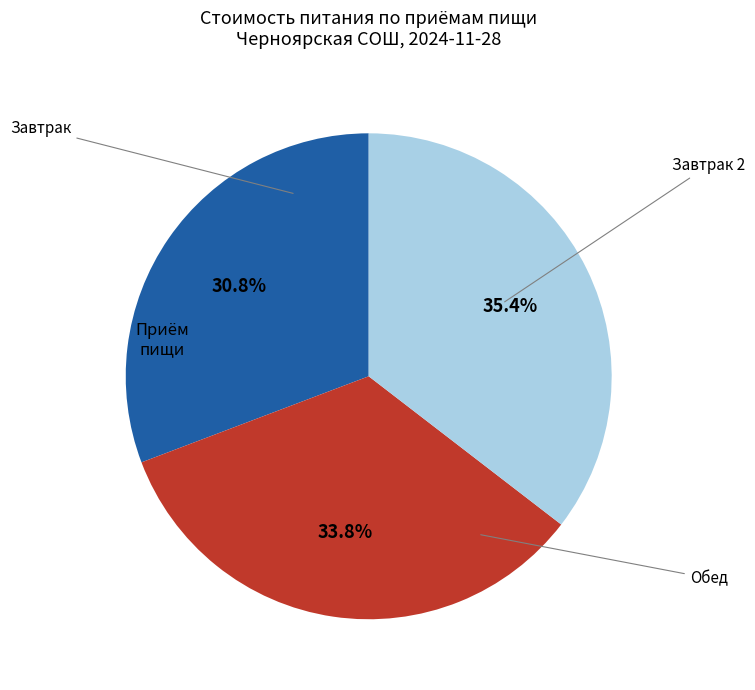

Is there a majority slice in this chart?

No